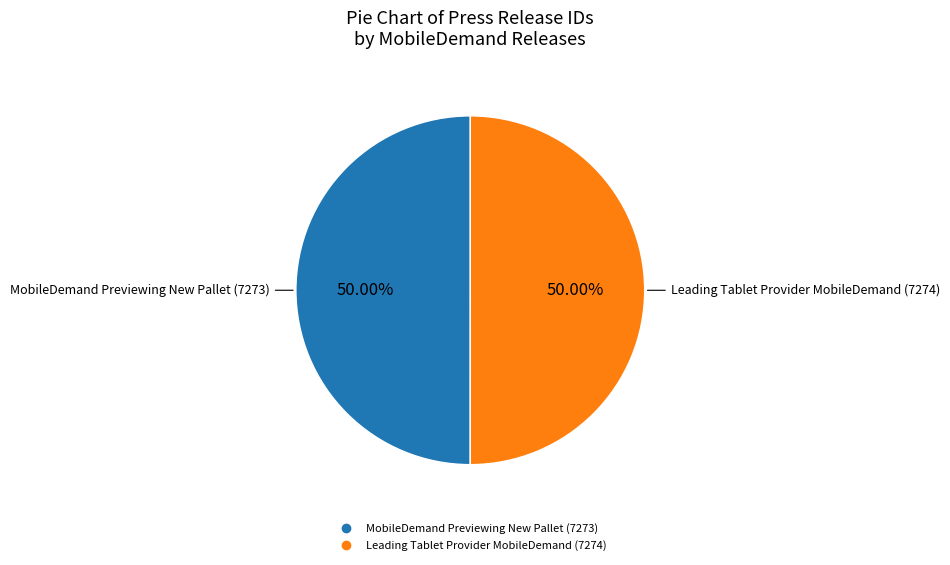

What percentage is the MobileDemand Previewing New Pallet (7273) slice, to the nearest percent?

50%